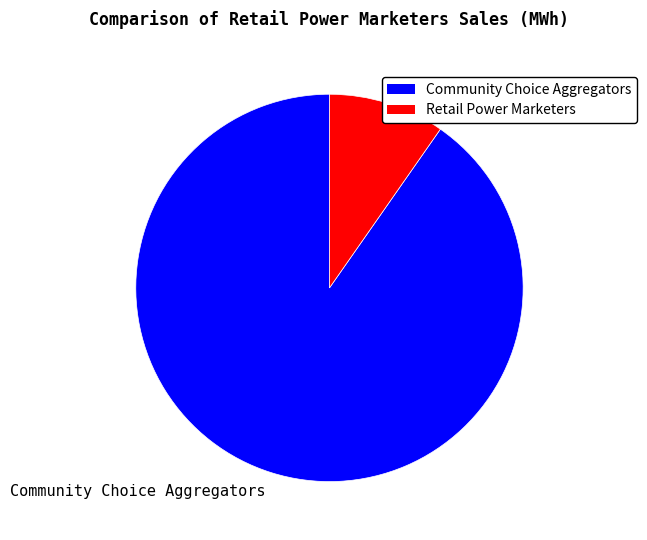

Which has a higher value, Community Choice Aggregators or Retail Power Marketers?

Community Choice Aggregators